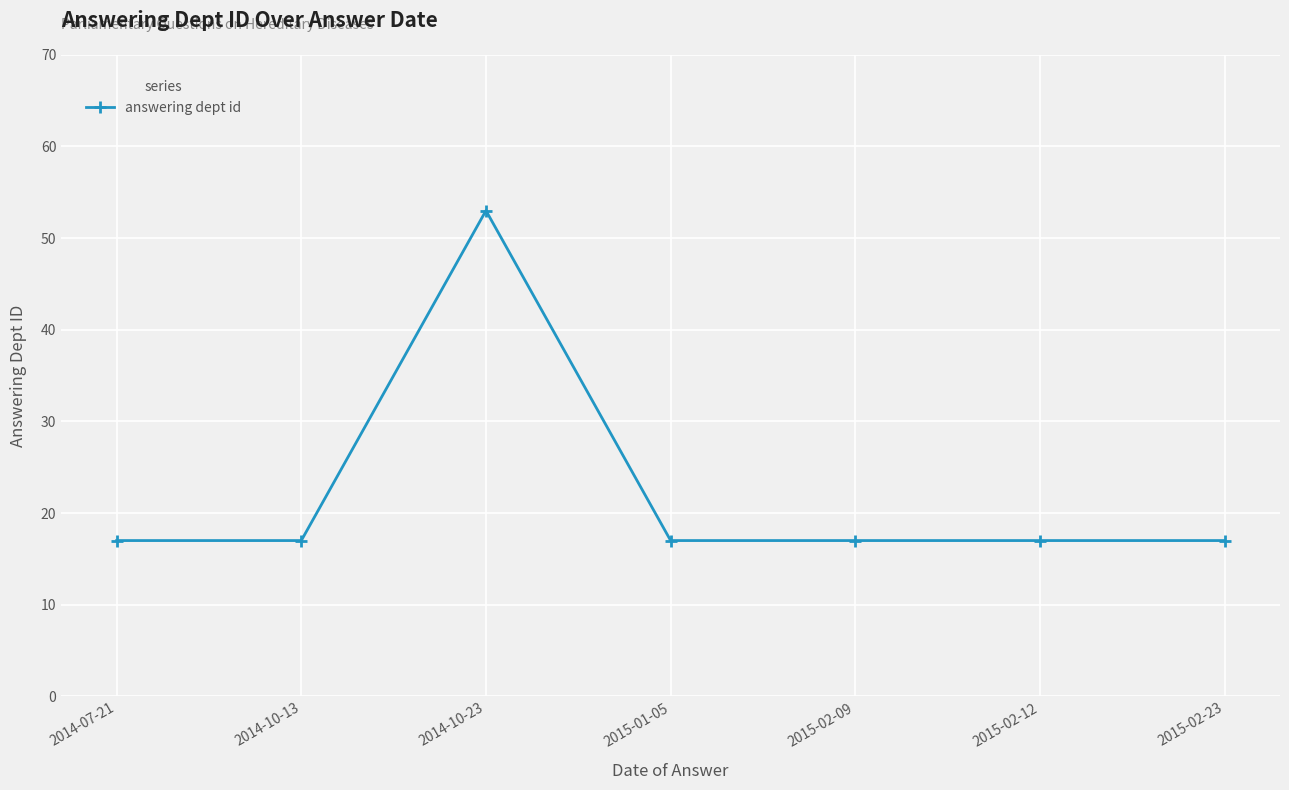

What is the label of the 4th point from the right?

2015-01-05